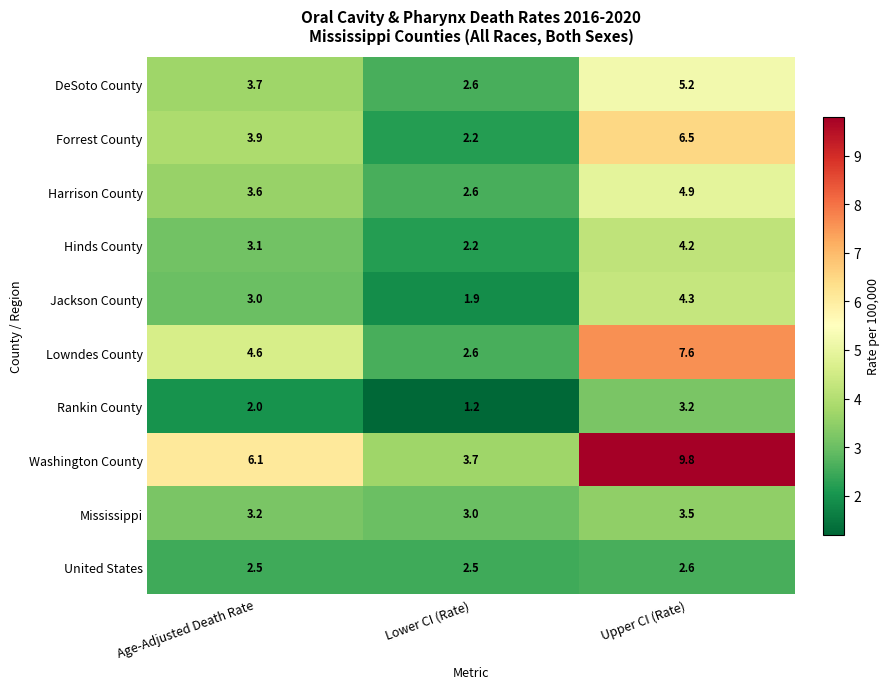

What is the highest value of the Washington County series?

9.8